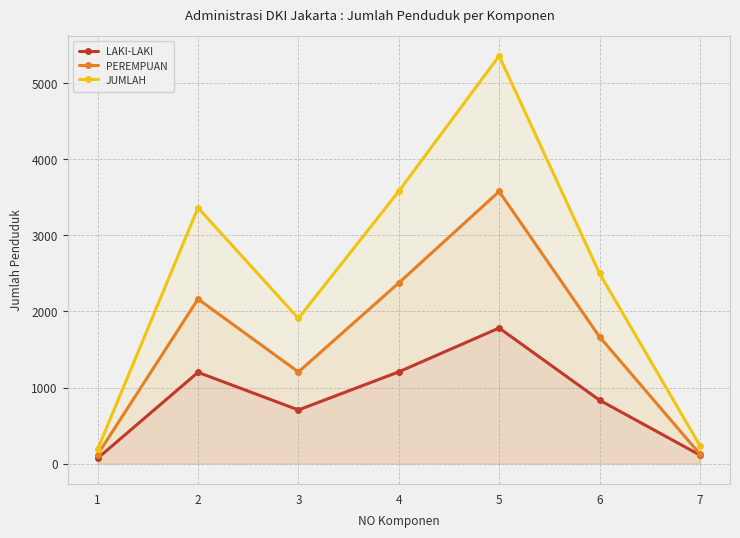

Reading left to right, what are all the values shown in this chart?

LAKI-LAKI: 70	1200	705	1206	1783	834	112
PEREMPUAN: 119	2164	1205	2376	3579	1668	125
JUMLAH: 189	3364	1910	3582	5362	2502	237